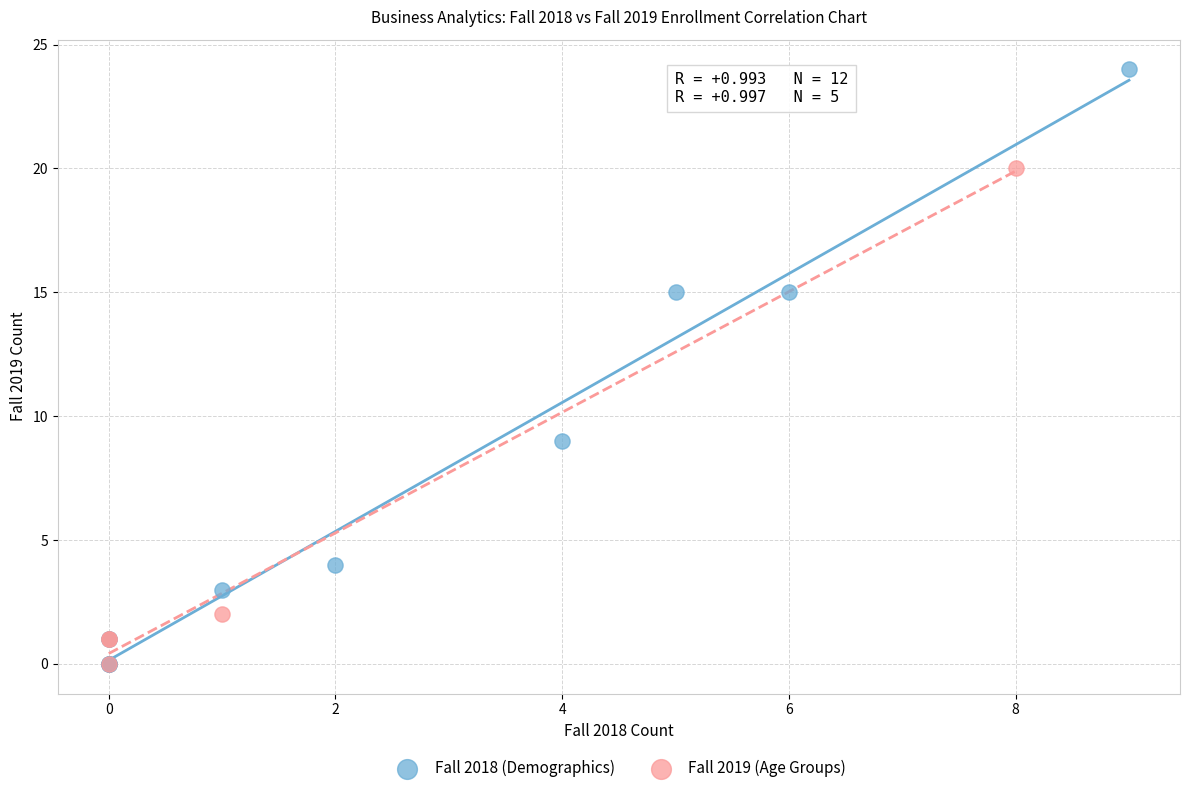

Which series has the widest spread of Y values?

Fall 2018 (Demographics)